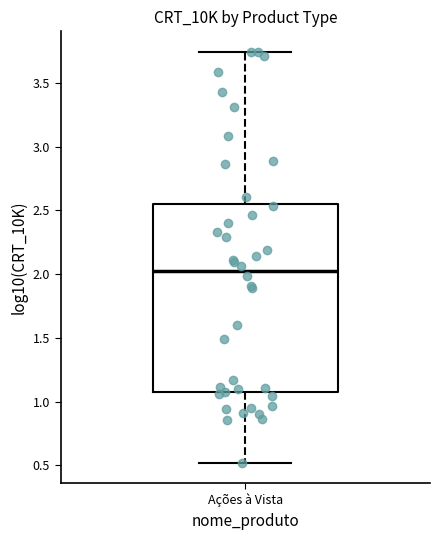

Read this box plot against the y-axis: the position of the median line, the range covered by the box, and the ends of both whiskers. The values are not printed on the chart, so give them approximately, as read against the axis.

median 2.00, box 1.05 to 2.55, whiskers 0.50 to 3.75